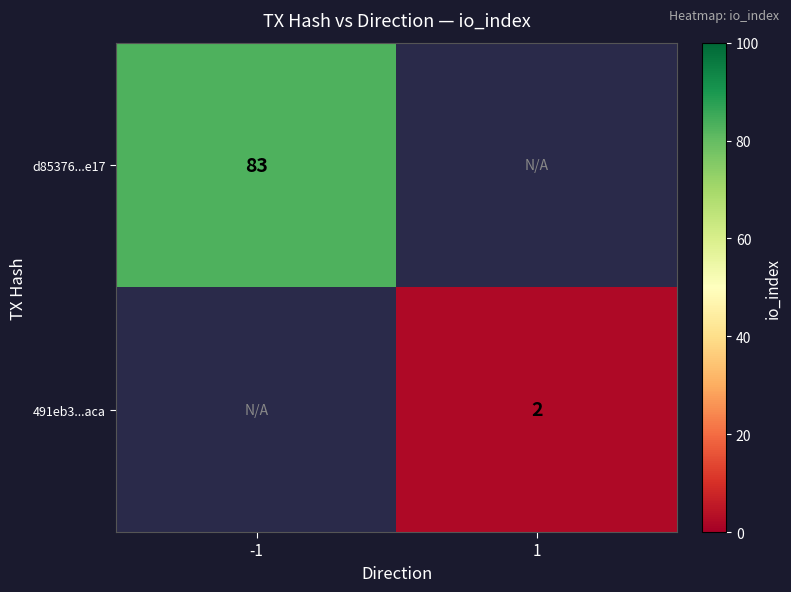

The value of d85376...e17 at -1 is 24. True or false?

False